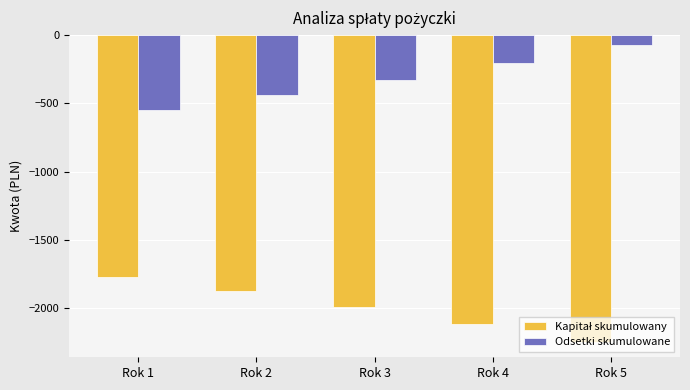

What is the spread (max minus min) of values at Rok 3?

1665.8